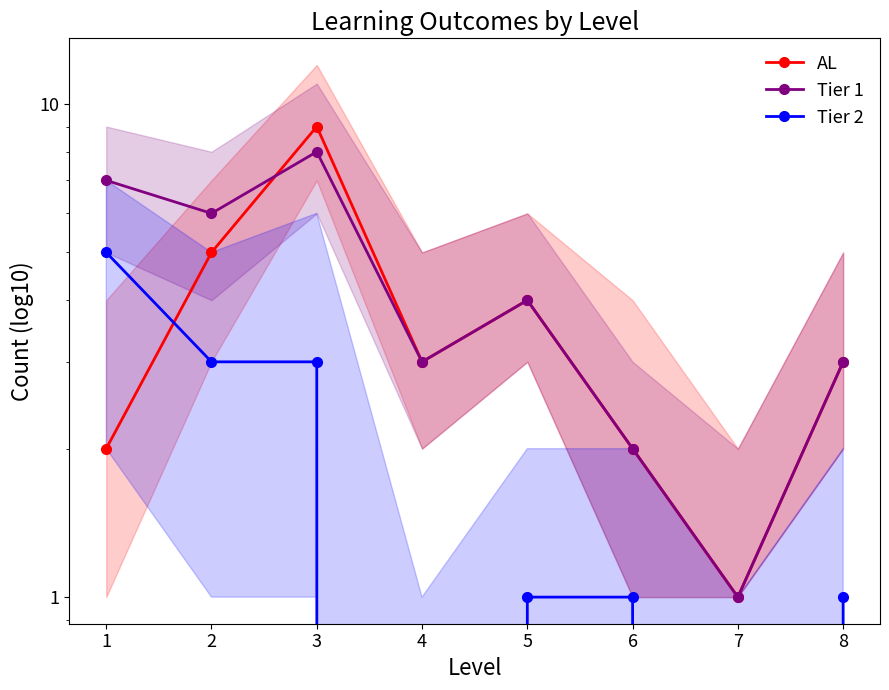

What is the difference between the highest and lowest values at 8?

2